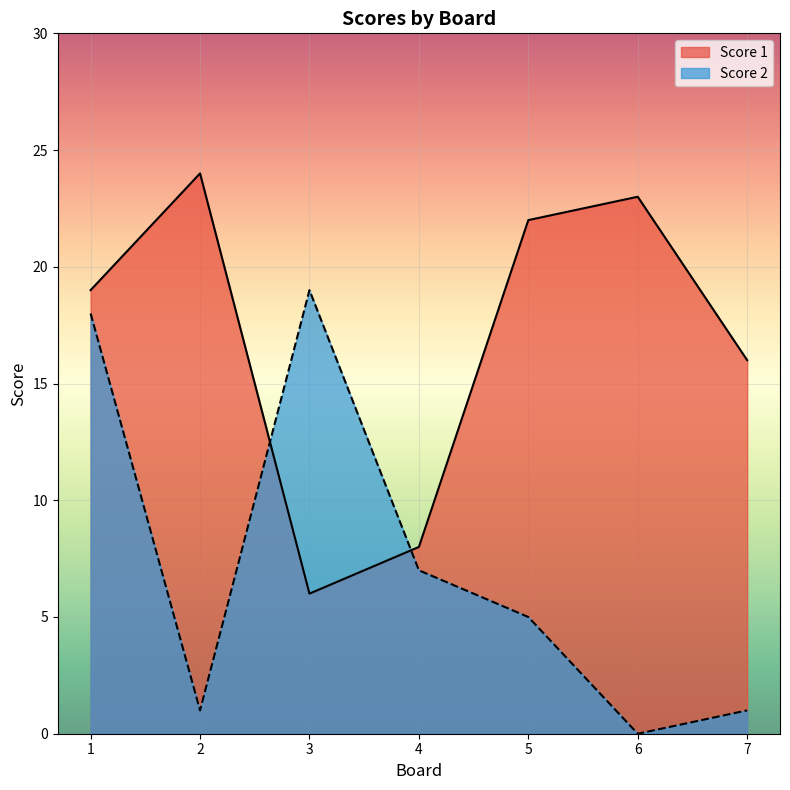

Which has a higher value, 5 or 3?

5